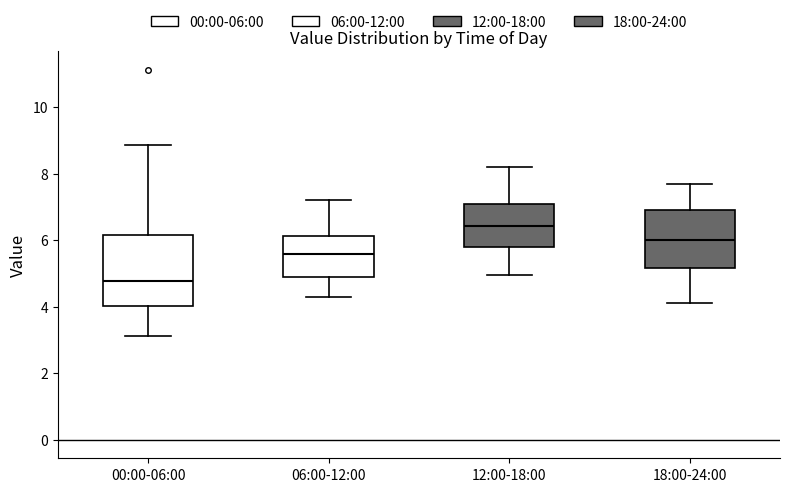

Which box has the lowest median line?

00:00-06:00